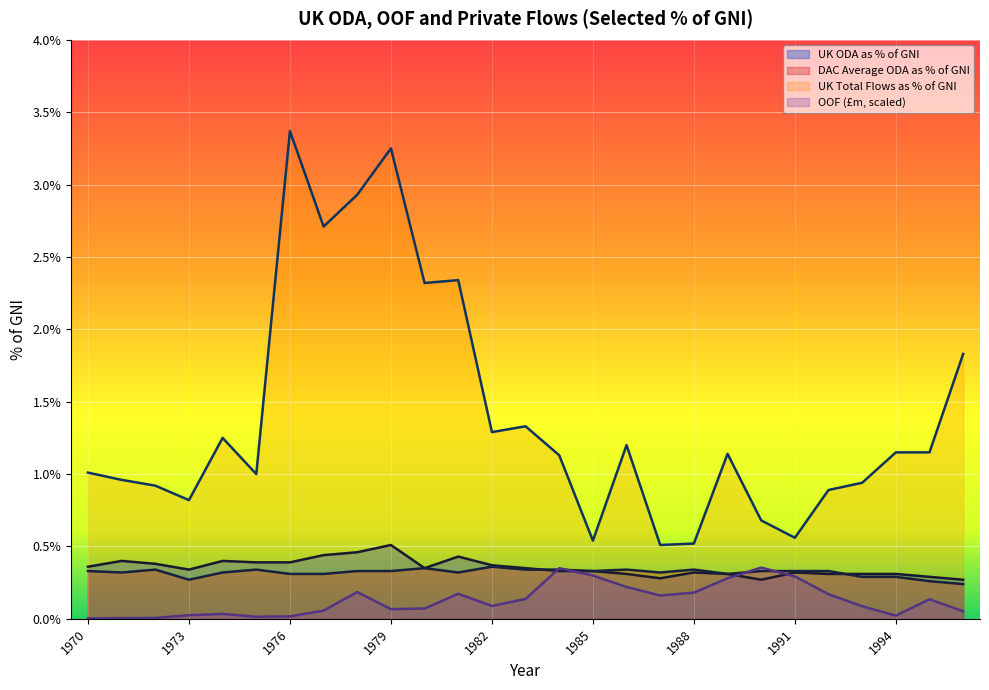

List the series in order of their peak value, highest first.

UK Total Flows as % of GNI, UK ODA as % of GNI, DAC Average ODA as % of GNI, OOF (£m, scaled)